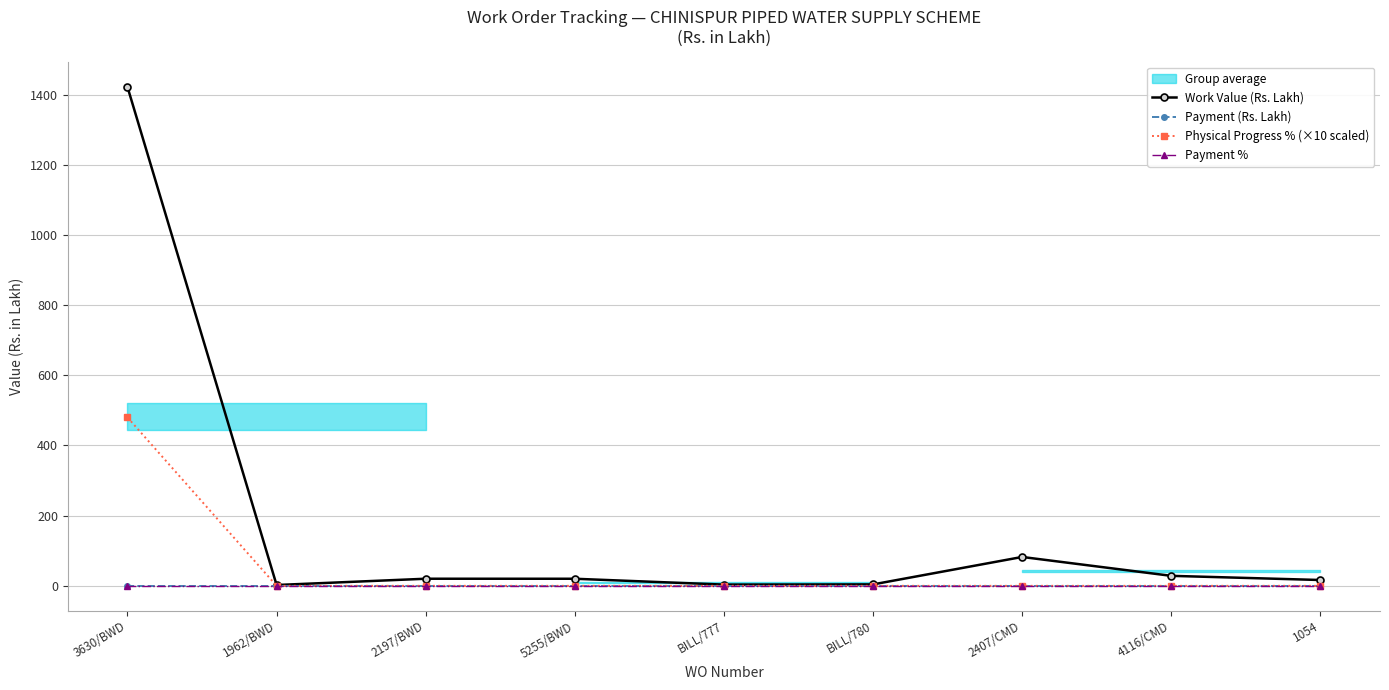

True or false: Payment (Rs. Lakh) and Physical Progress % (×10 scaled) intersect in this chart.

False